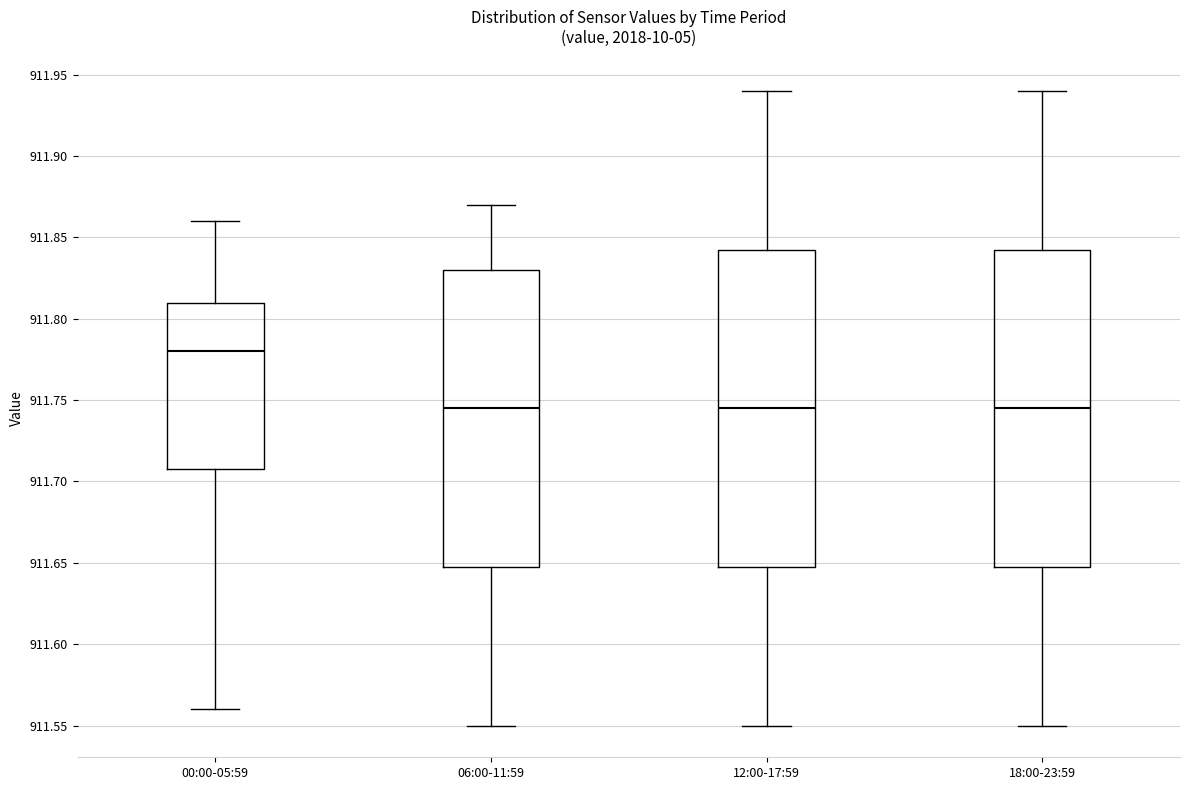

Where does the upper whisker of the box for 06:00-11:59 end on the y-axis? The values are not printed on the chart, so give them approximately, as read against the axis.

911.870